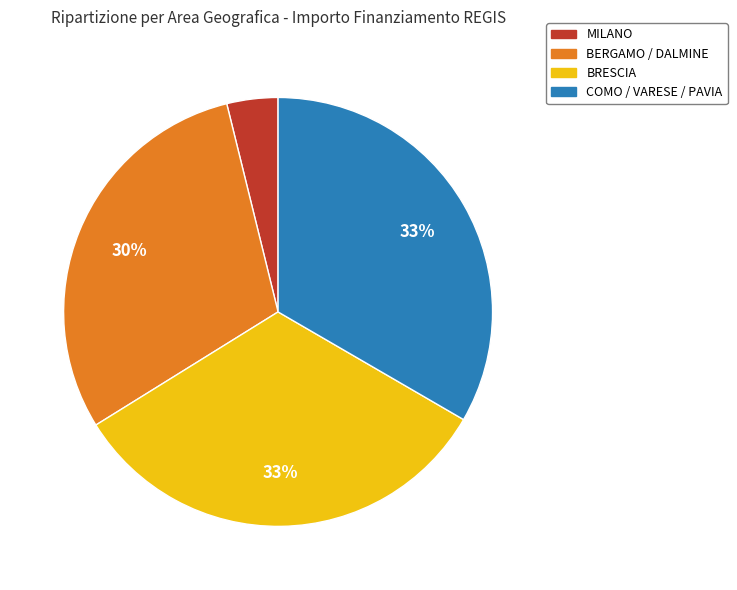

Is there a majority slice in this chart?

No